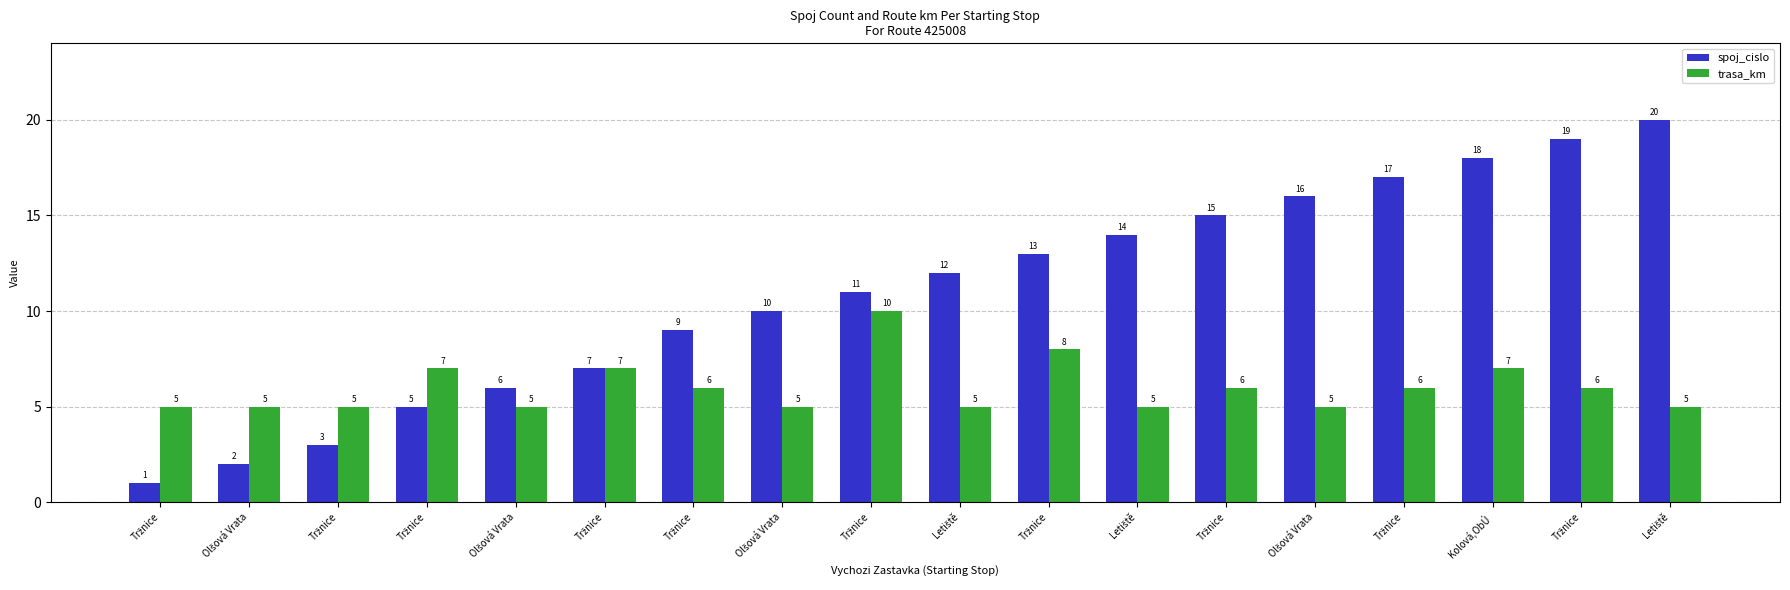

How many data points does each series have?

18